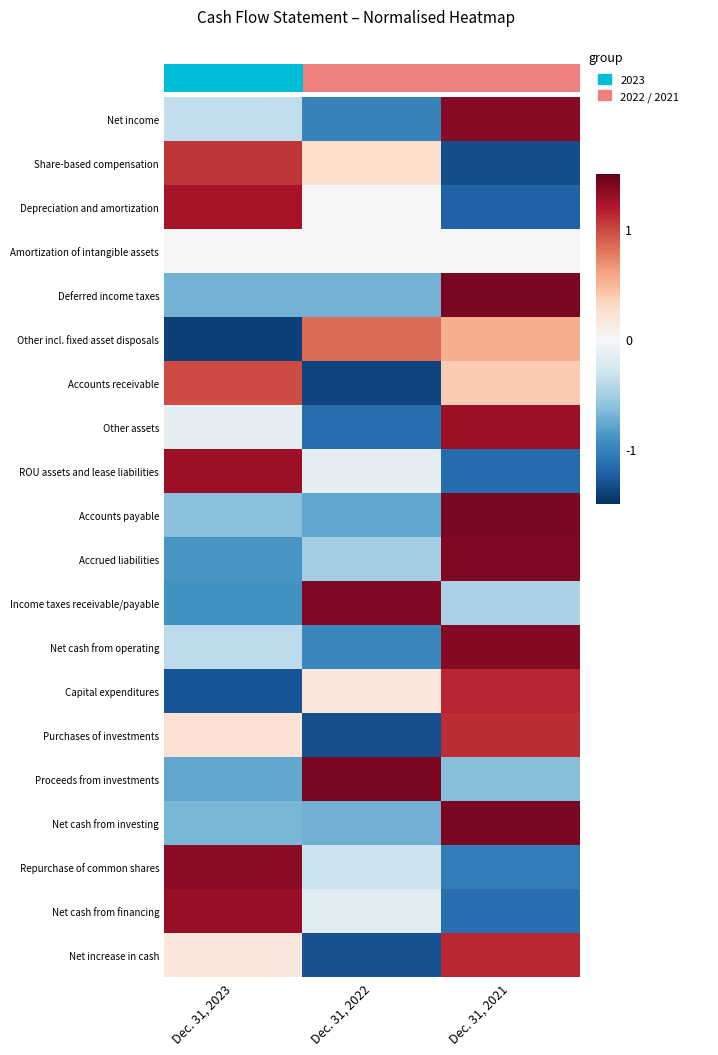

Which label corresponds to the largest value in the chart?

Dec. 31, 2021